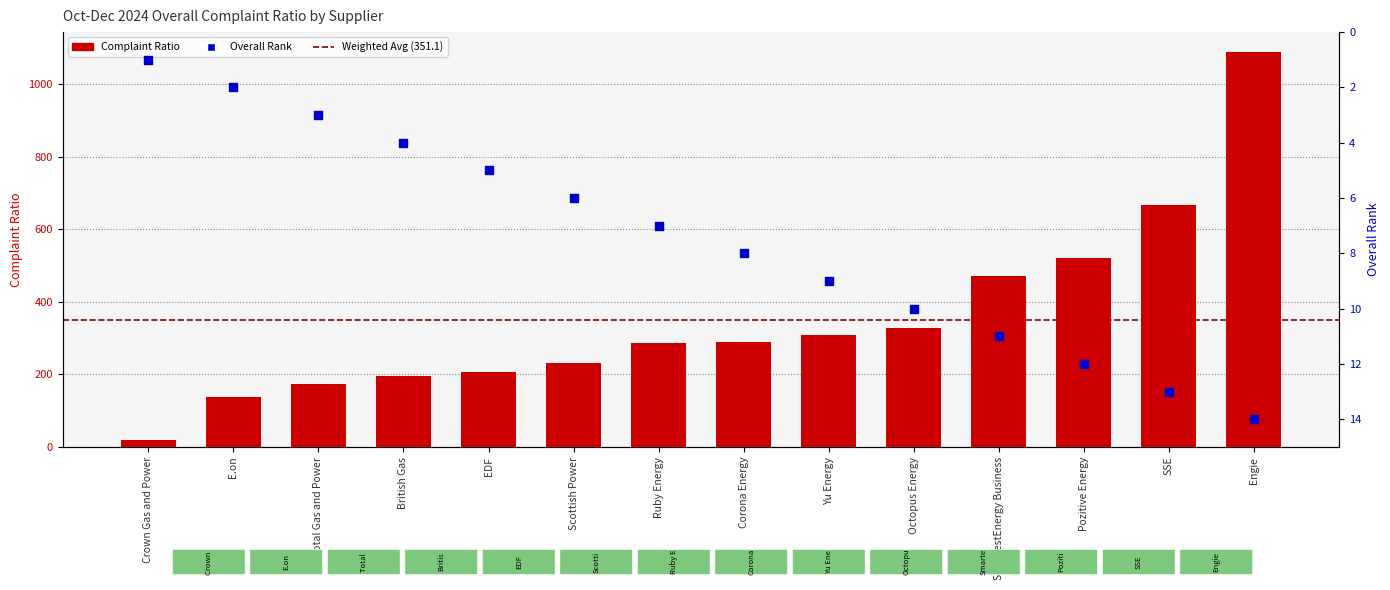

At how many categories does at least one series exceed 1036?

1